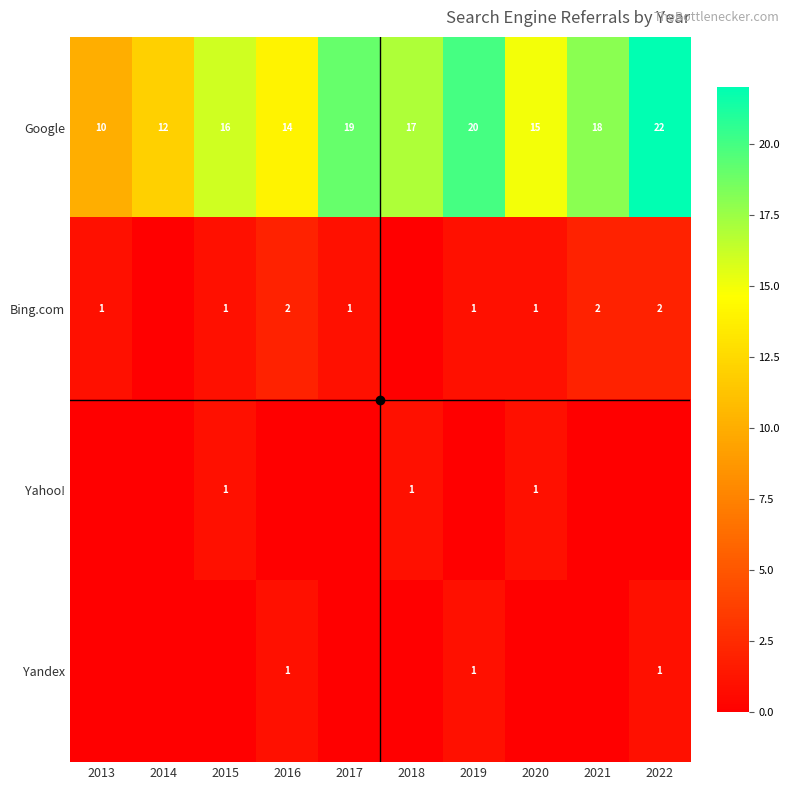

What is the total value across all series at 2018?

18